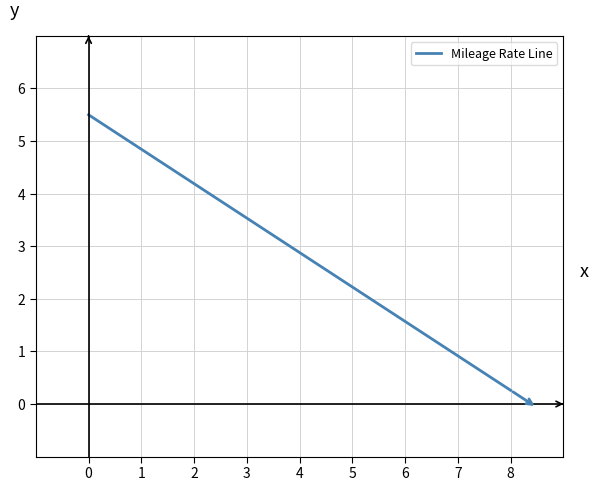

Read the value at 8.

0.3